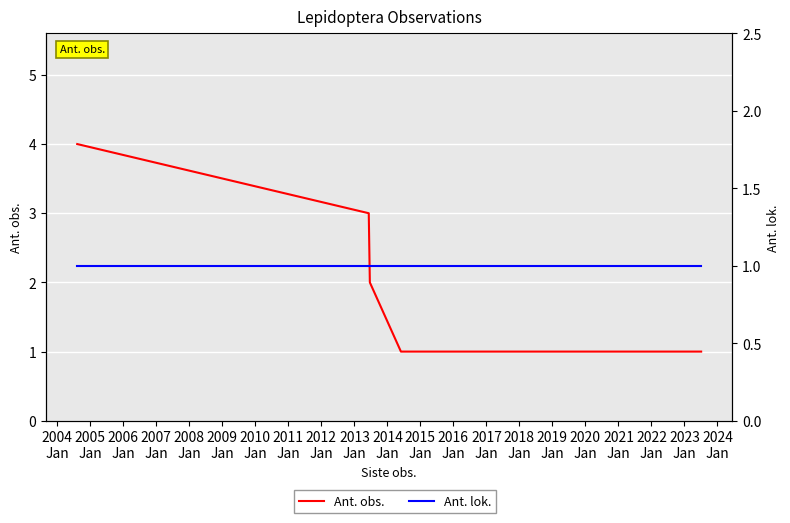

What is the sum of the Ant. lok. values at 2009
Jan and 2006
Jan?

2